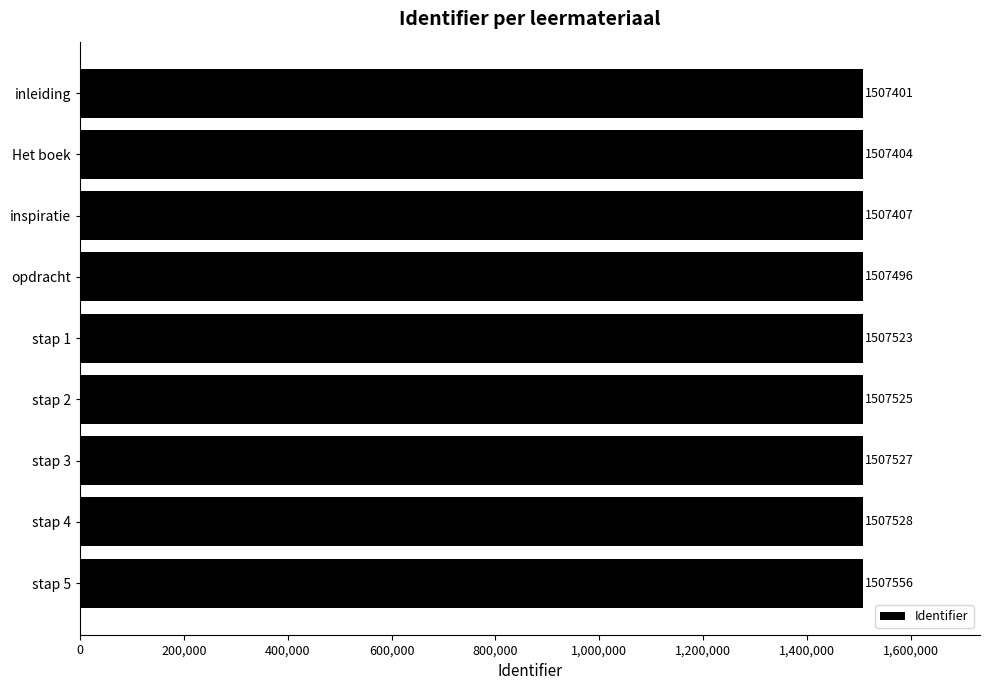

What is the average value?

1507485